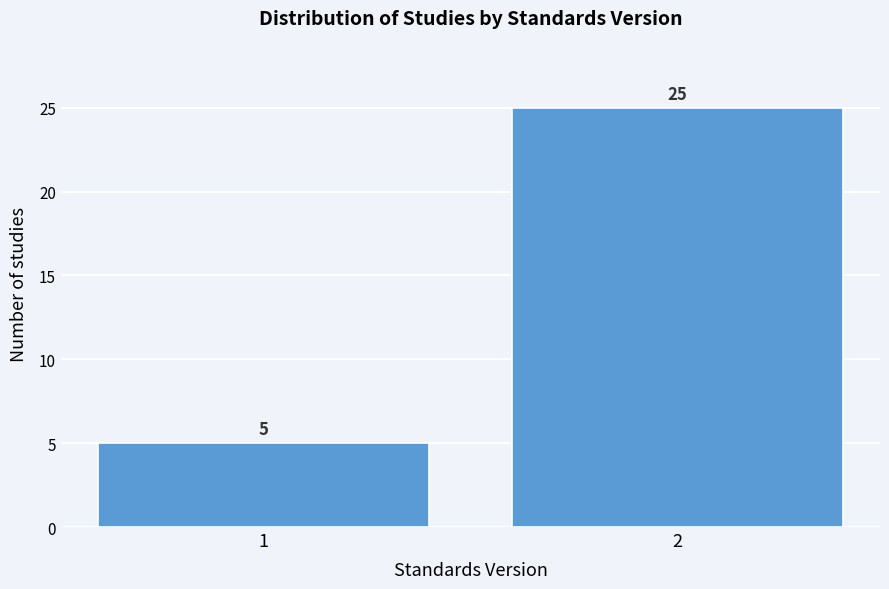

Reading right to left, what are all the values shown in this chart?

25	5